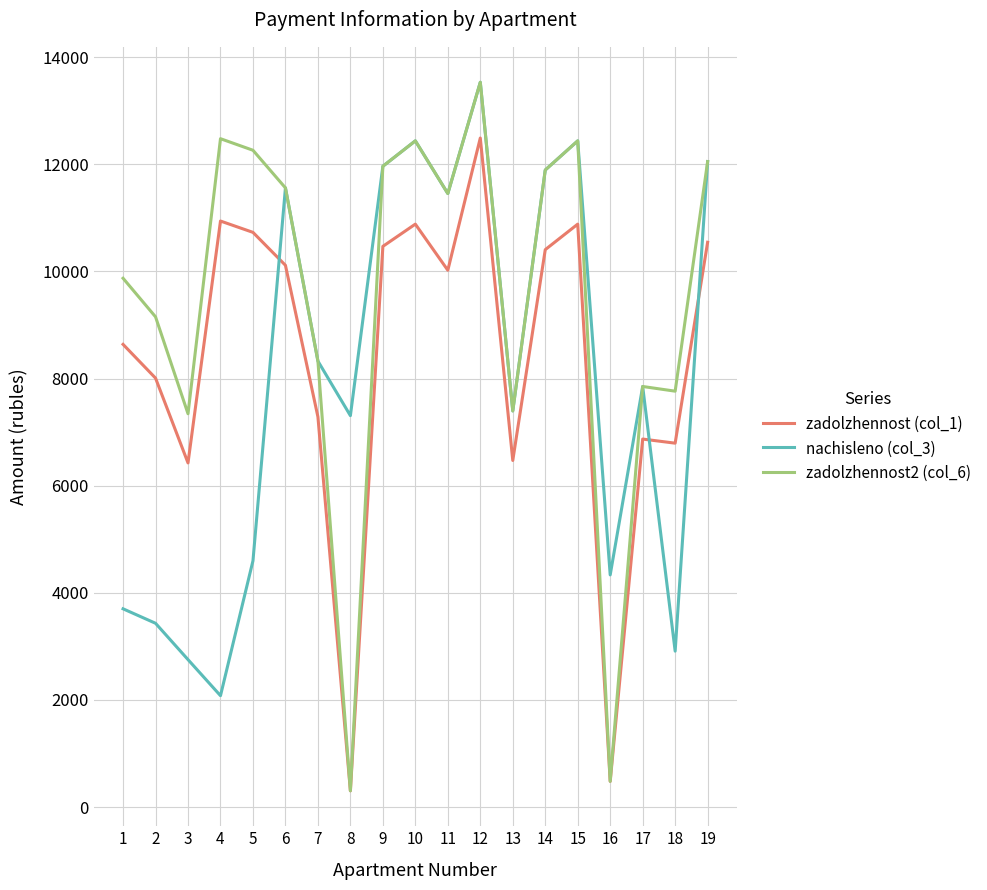

What is the smallest value displayed?

304.5